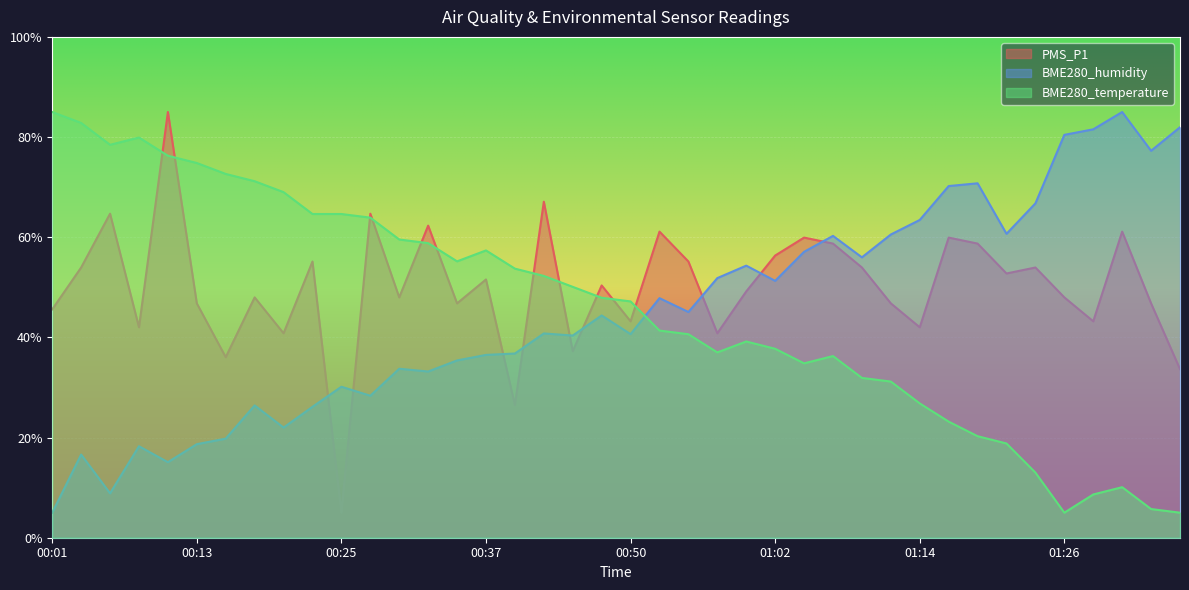

List the labels in order of BME280_humidity value, largest first.

01:31, 01:36, 01:29, 01:26, 01:34, 01:19, 01:16, 01:24, 01:14, 01:21, 01:12, 01:07, 01:04, 01:09, 00:59, 00:57, 01:02, 00:52, 00:55, 00:47, 00:42, 00:50, 00:45, 00:40, 00:37, 00:35, 00:30, 00:33, 00:25, 00:28, 00:18, 00:23, 00:20, 00:16, 00:13, 00:08, 00:03, 00:11, 00:06, 00:01